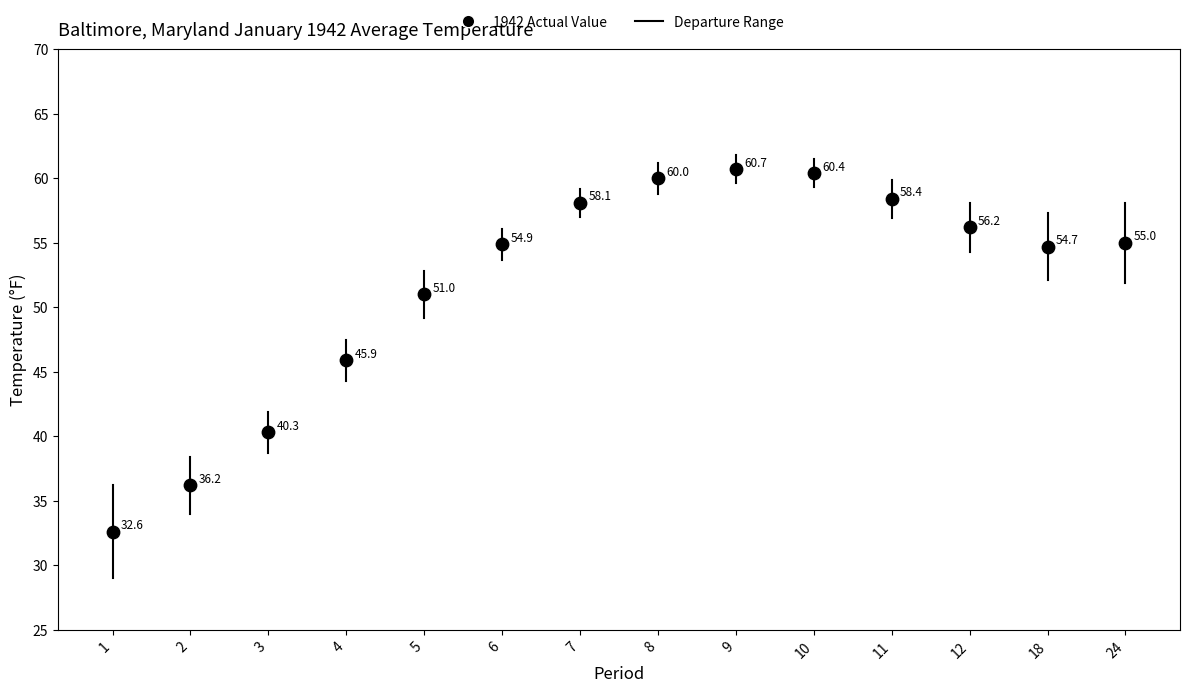

What is the range of Y values (max minus min)?

28.1